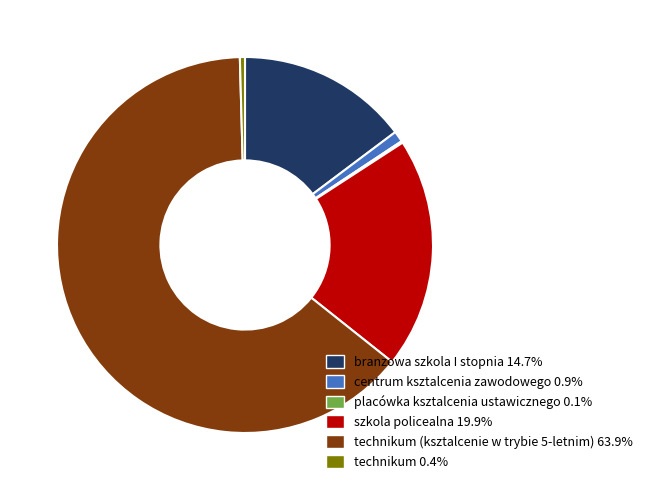

Is the sum of technikum (ksztalcenie w trybie 5-letnim) 63.9% and szkola policealna 19.9% greater than half?

Yes